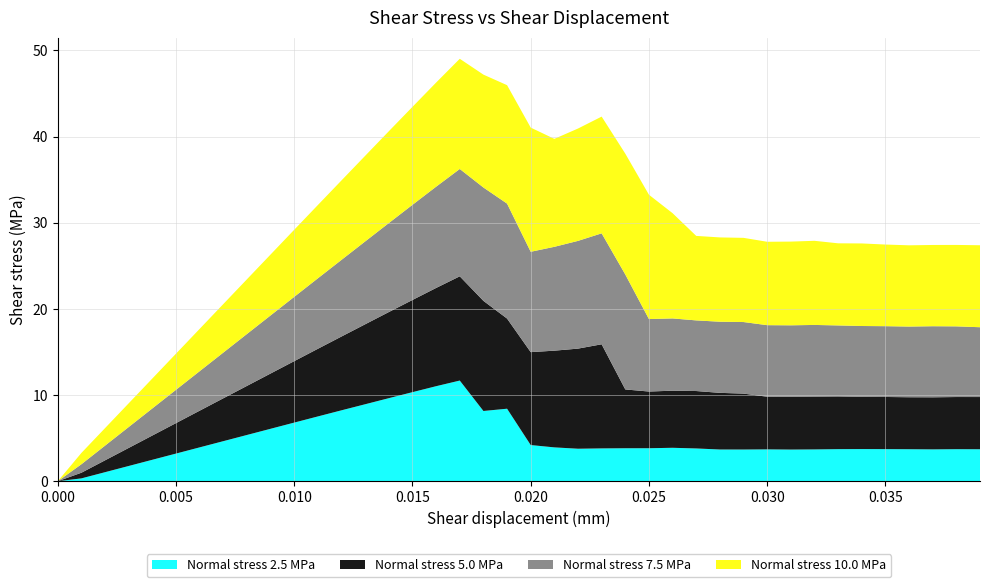

What is the maximum value for Normal stress 2.5 MPa?

11.7